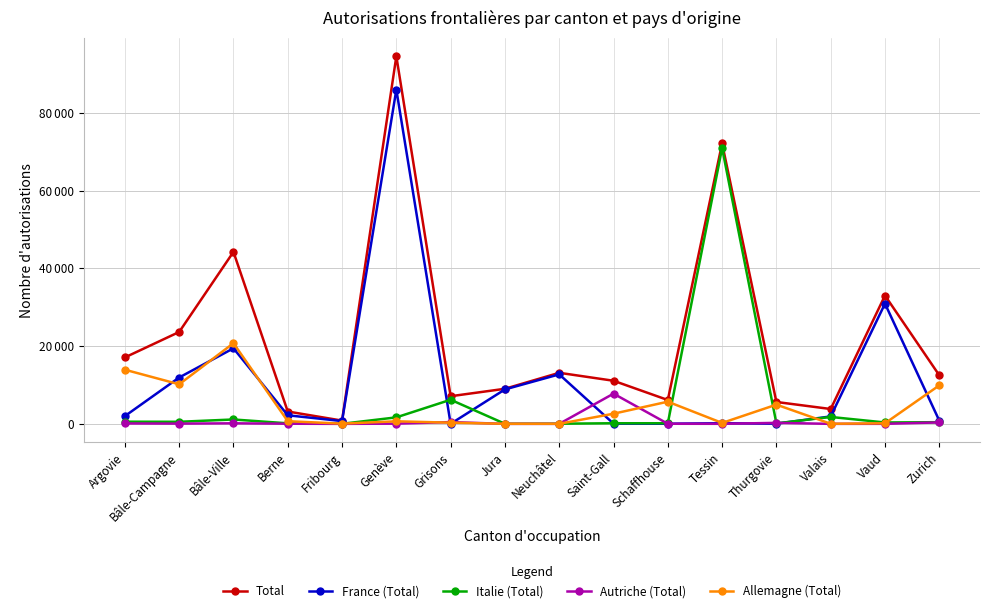

What is the difference between the highest and lowest values at Jura?

9026